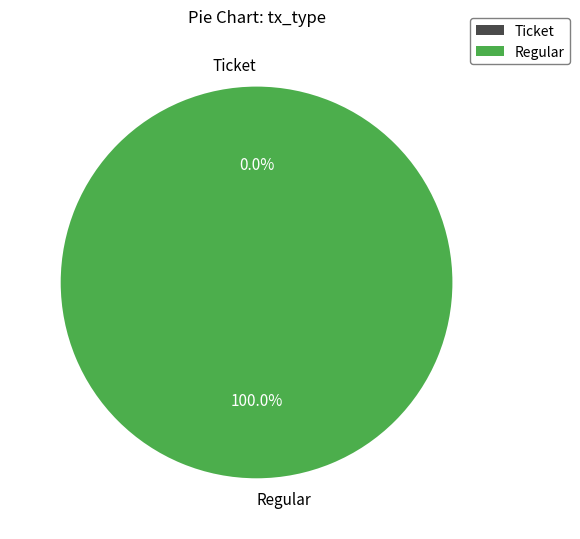

What is the smallest slice in the pie chart?

Ticket